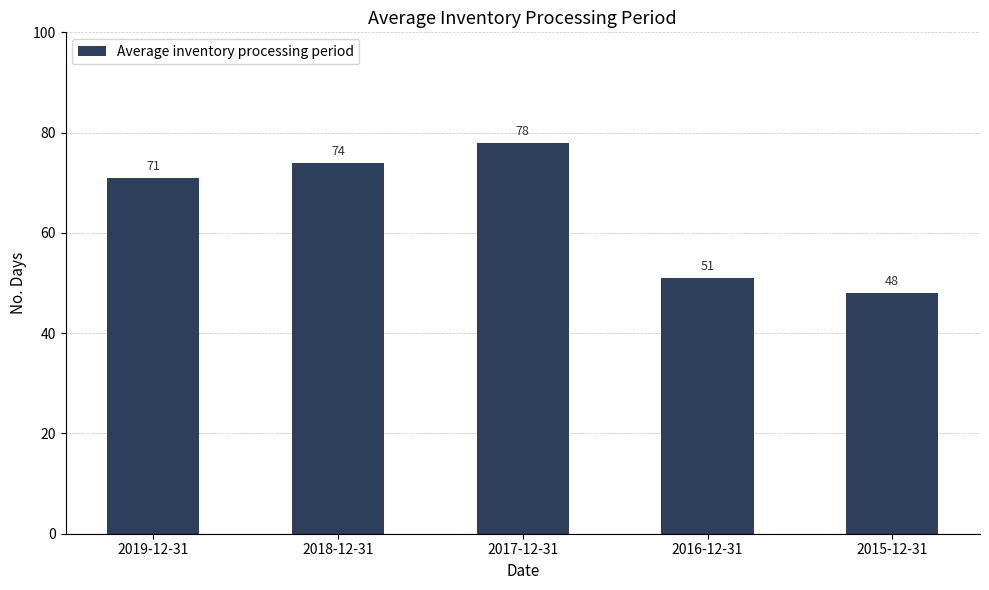

The value at 2015-12-31 is 85. True or false?

False